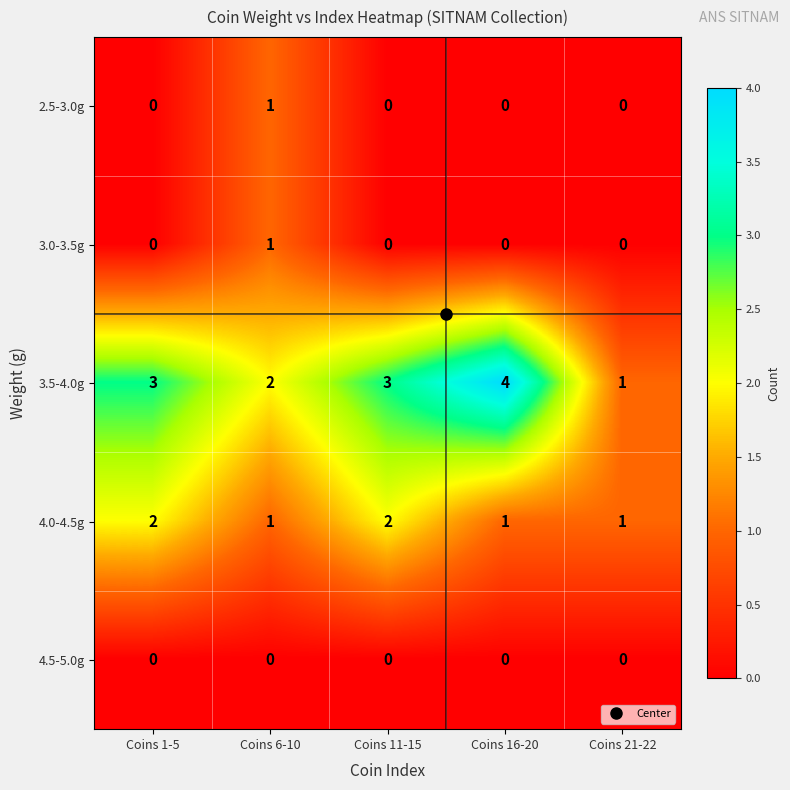

What is the total value across all series at Coins 1-5?

5